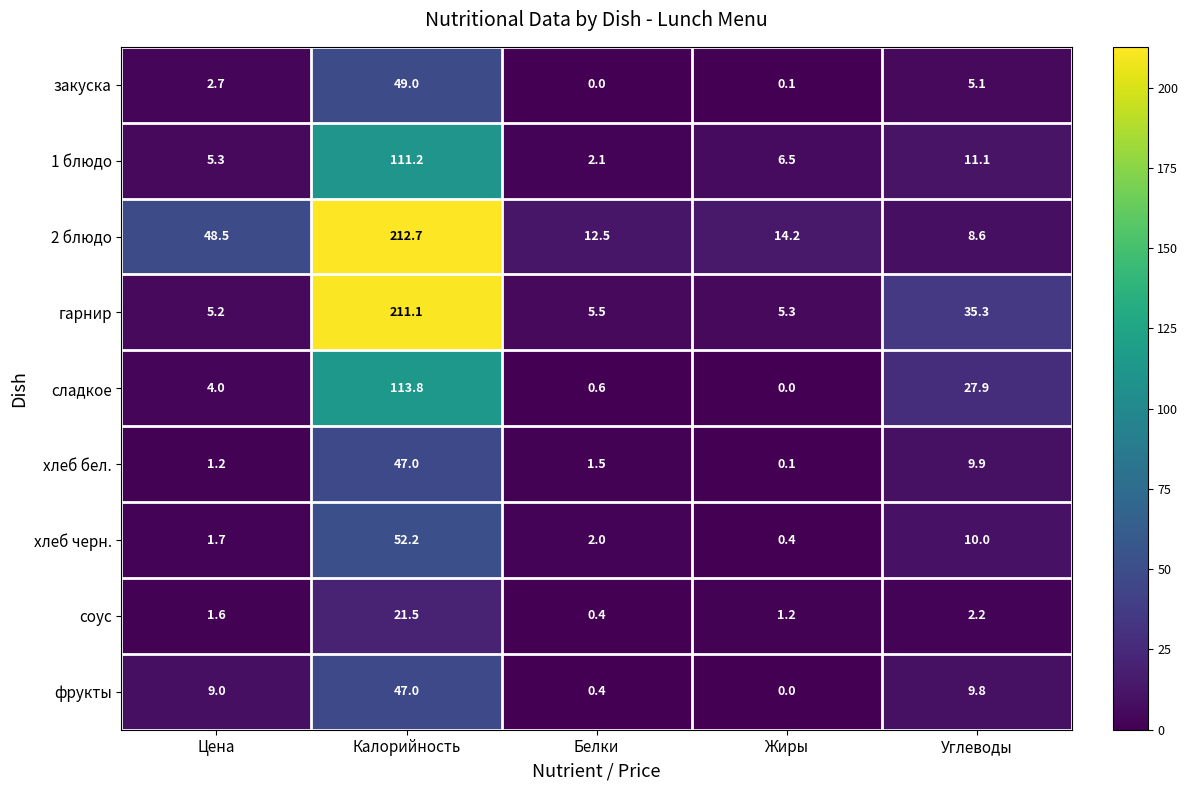

What is the greatest value displayed?

212.7